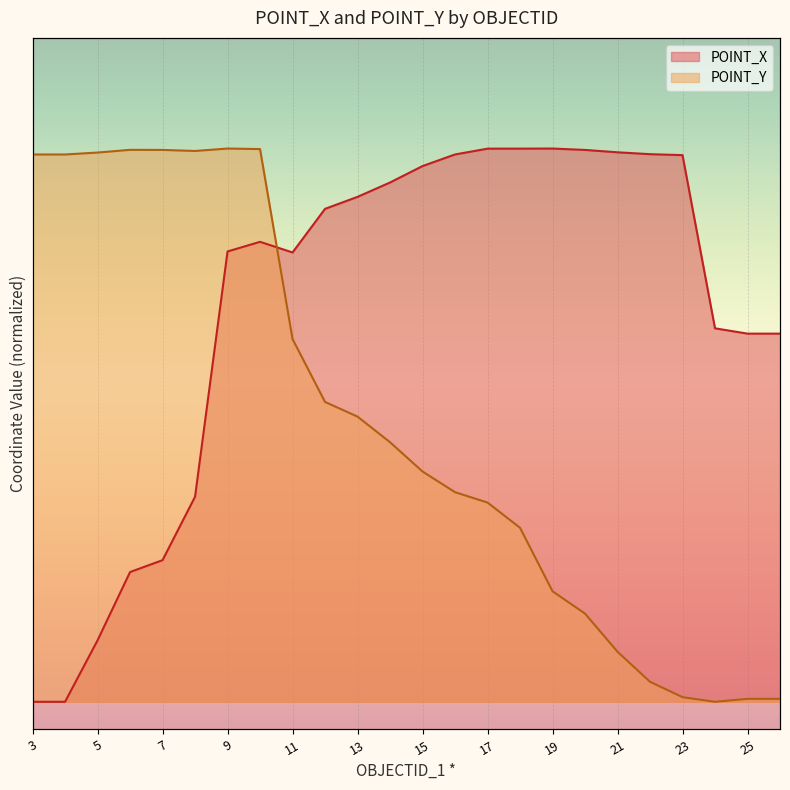

What is the greatest value displayed?

1.0